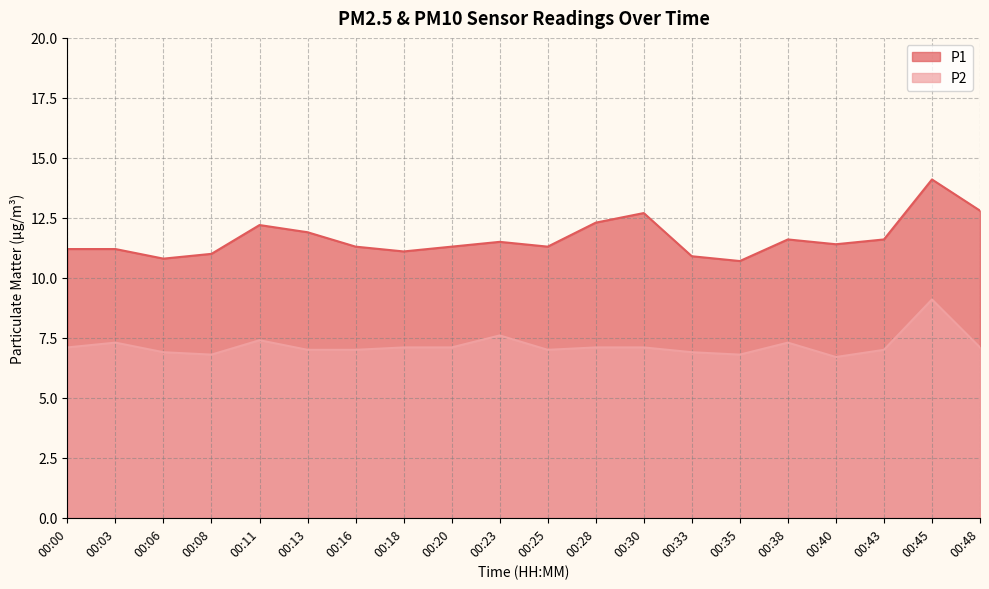

True or false: P2 and P1 intersect in this chart.

False